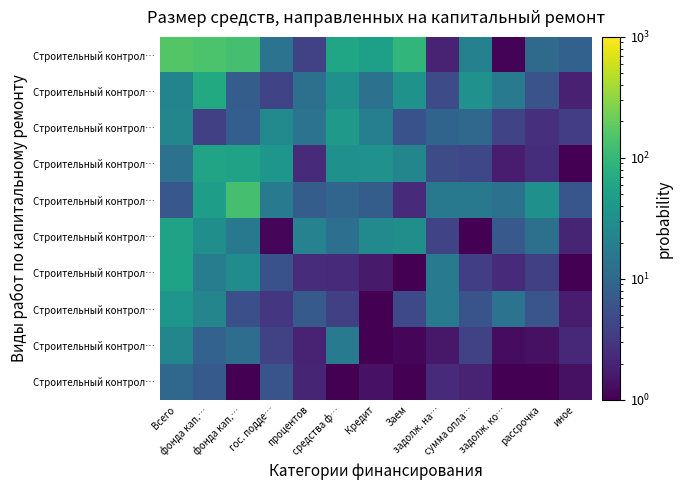

At which category is the sum across all series the highest?

Всего